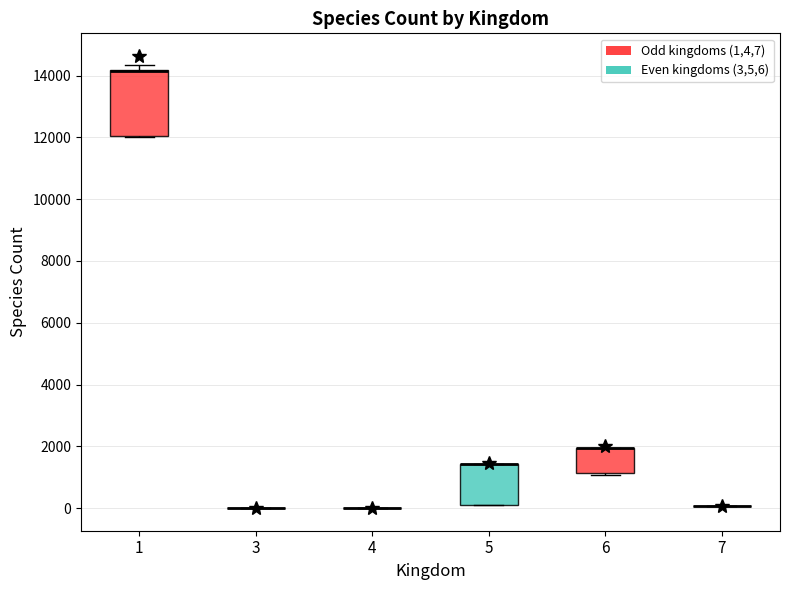

Reading left to right, transcribe this box plot: for each box, give where its median line is, the range the box spans, and where its two whiskers end, as read against the y-axis. The values are not printed on the chart, so give them approximately, as read against the axis.

1: median 14200 (drawn on the box's upper edge), box 12000 to 14200, whiskers 12000 to 14400
3: box collapsed to a line at 0, whiskers 0 to 0
4: box collapsed to a line at 0, whiskers 0 to 0
5: median 1400 (drawn on the box's upper edge), box 200 to 1400, whiskers 200 to 1400
6: median 2000 (drawn on the box's upper edge), box 1200 to 2000, whiskers 1000 to 2000
7: box collapsed to a line at 0, whiskers 0 to 0